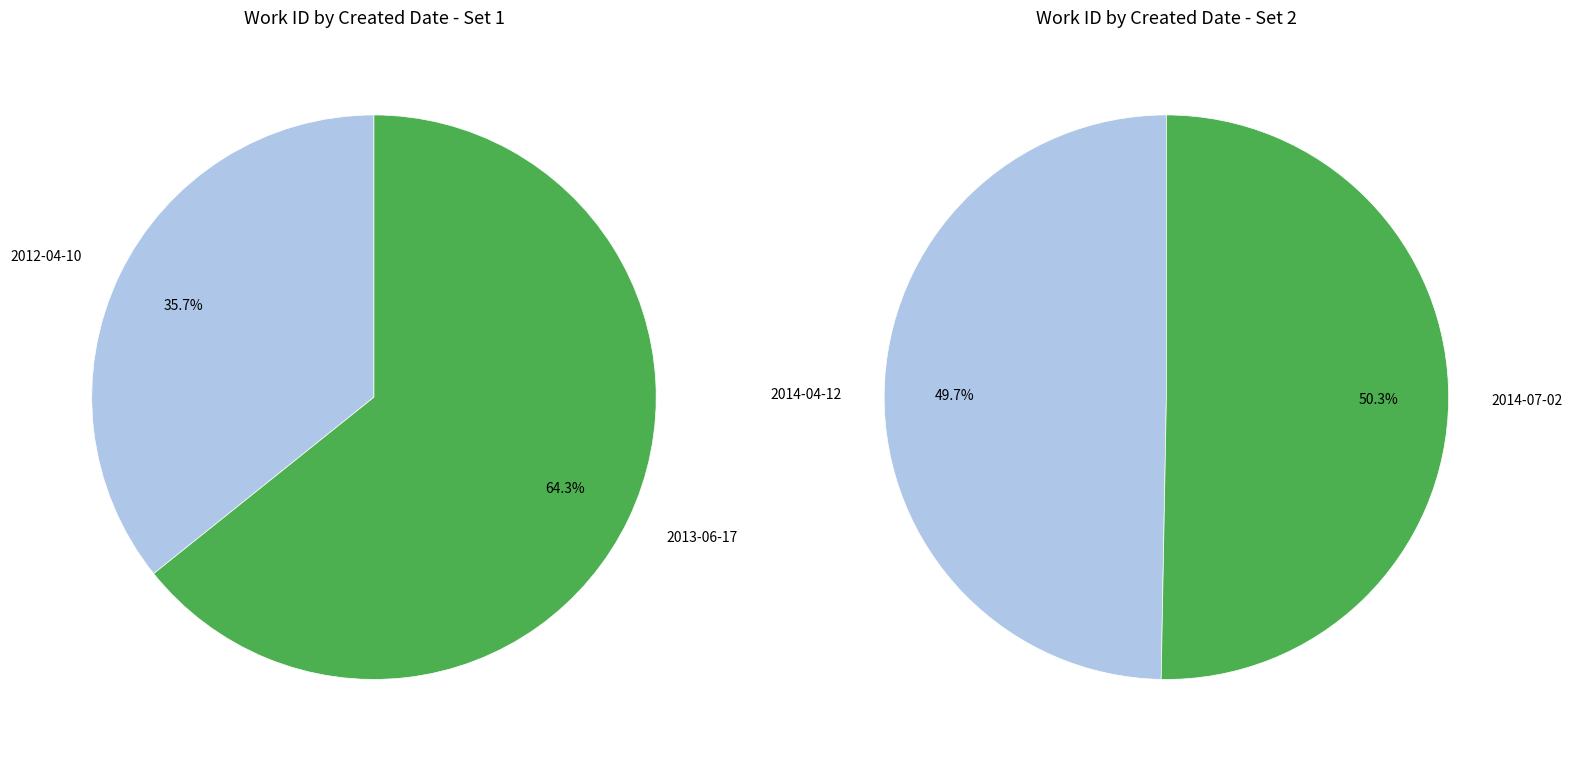

Which category has the smallest portion of the pie?

2012-04-10